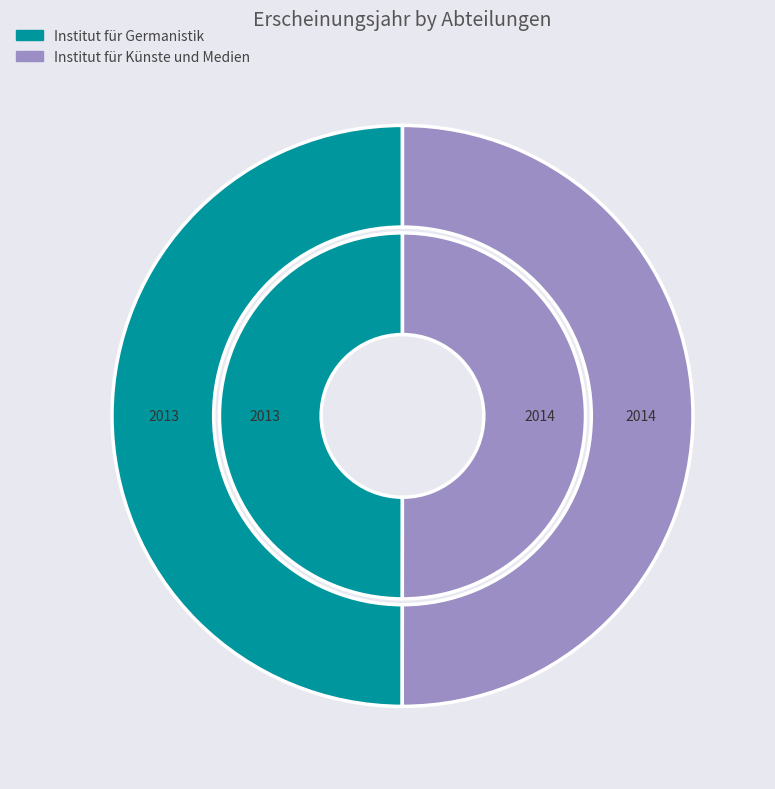

To the nearest percent, what percentage of the pie is Institut für Künste und Medien?

50%